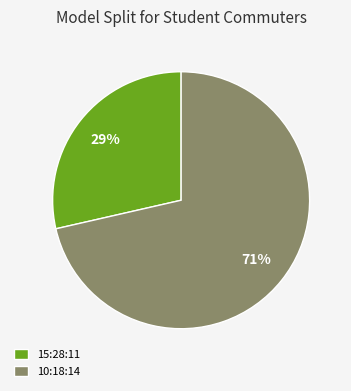

Is it true that 15:28:11 is 29% of the pie?

True